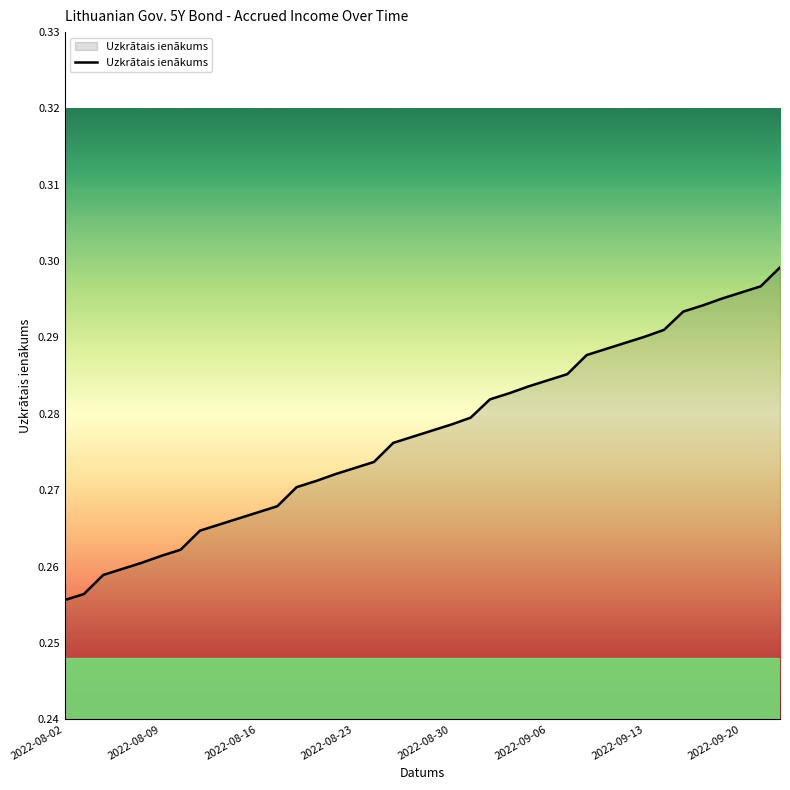

Reading left to right, extract all data points from this chart.

0.3	0.3	0.3	0.3	0.3	0.3	0.3	0.3	0.3	0.3	0.3	0.3	0.3	0.3	0.3	0.3	0.3	0.3	0.3	0.3	0.3	0.3	0.3	0.3	0.3	0.3	0.3	0.3	0.3	0.3	0.3	0.3	0.3	0.3	0.3	0.3	0.3	0.3